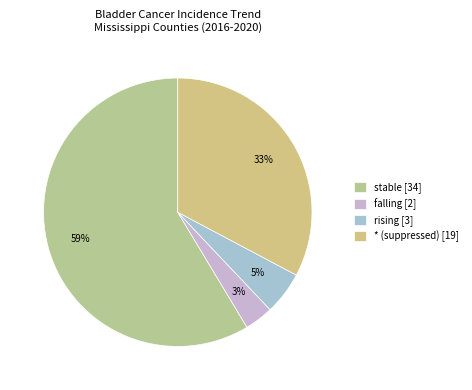

Is there any slice that represents more than half of the pie?

Yes